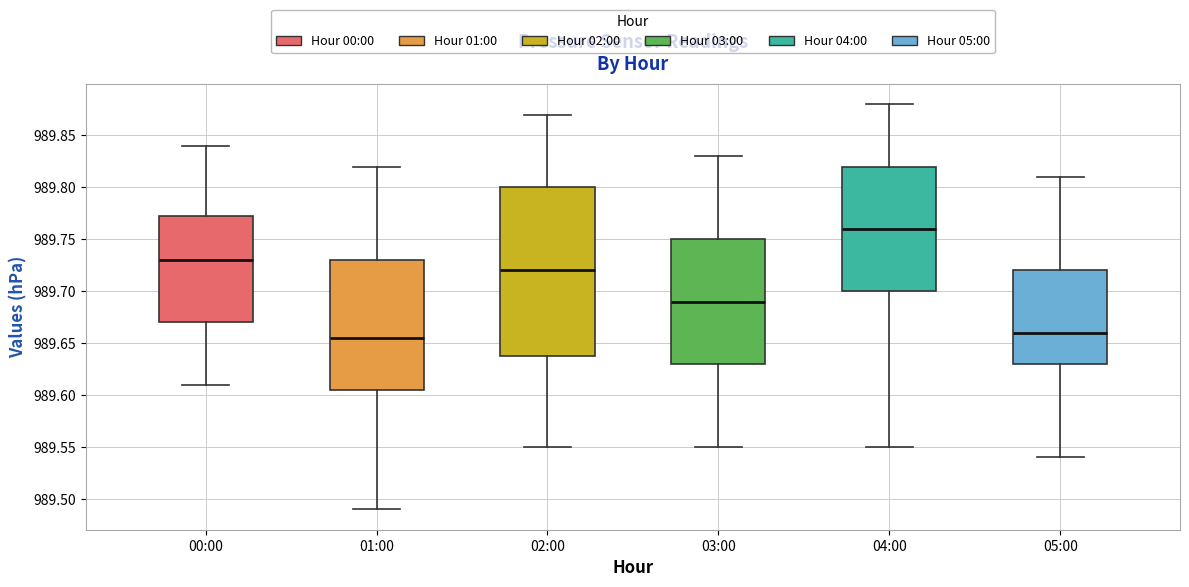

Reading left to right, transcribe this box plot: for each box, give where its median line is, the range the box spans, and where its two whiskers end, as read against the y-axis. The values are not printed on the chart, so give them approximately, as read against the axis.

00:00: median 989.730, box 989.670 to 989.775, whiskers 989.610 to 989.840
01:00: median 989.655, box 989.605 to 989.730, whiskers 989.490 to 989.820
02:00: median 989.720, box 989.640 to 989.800, whiskers 989.550 to 989.870
03:00: median 989.690, box 989.630 to 989.750, whiskers 989.550 to 989.830
04:00: median 989.760, box 989.700 to 989.820, whiskers 989.550 to 989.880
05:00: median 989.660, box 989.630 to 989.720, whiskers 989.540 to 989.810